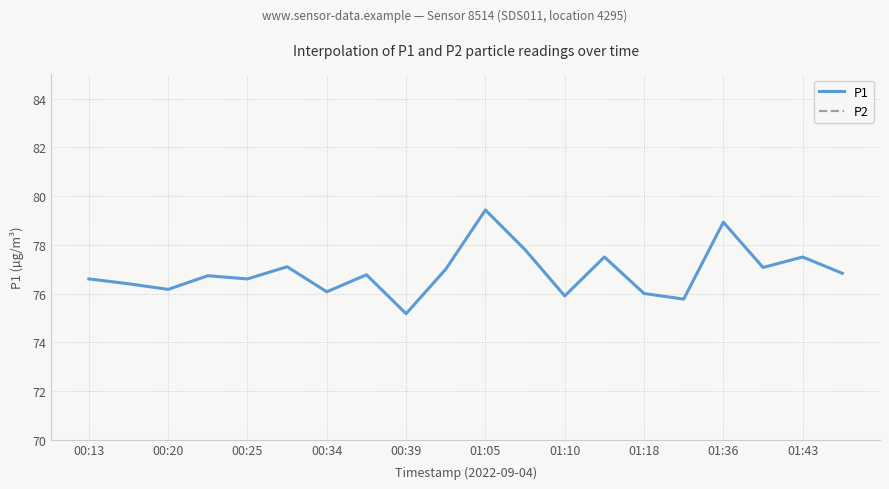

What is the highest value of the P2 series?

10.4